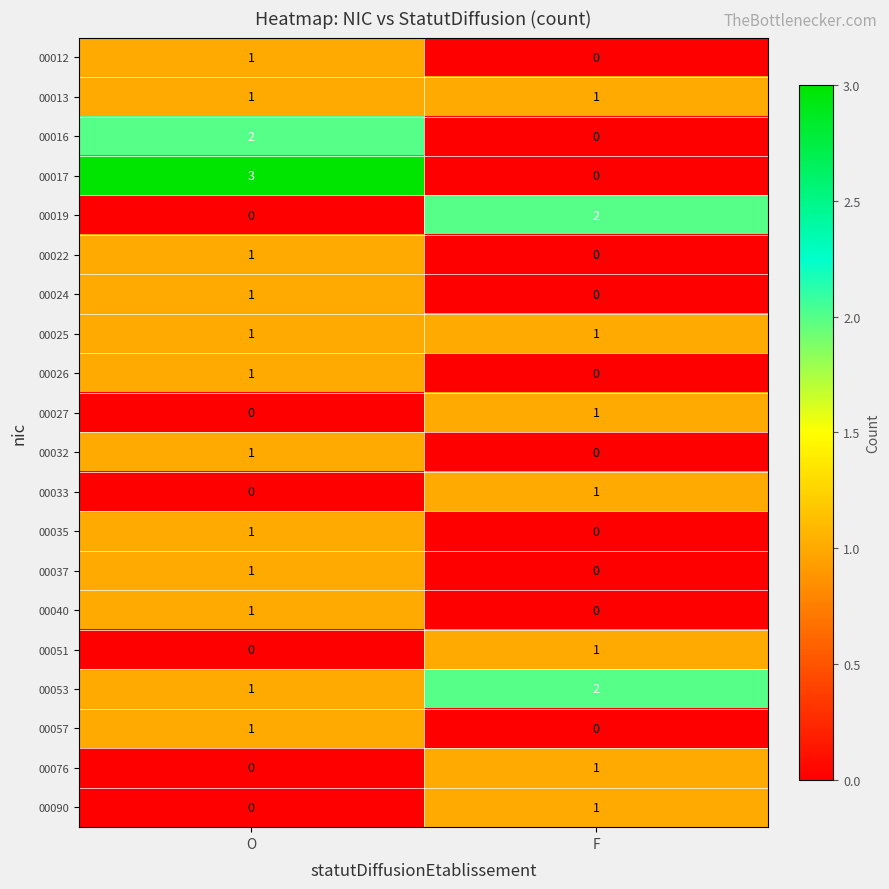

At which category is the sum across all series the highest?

O